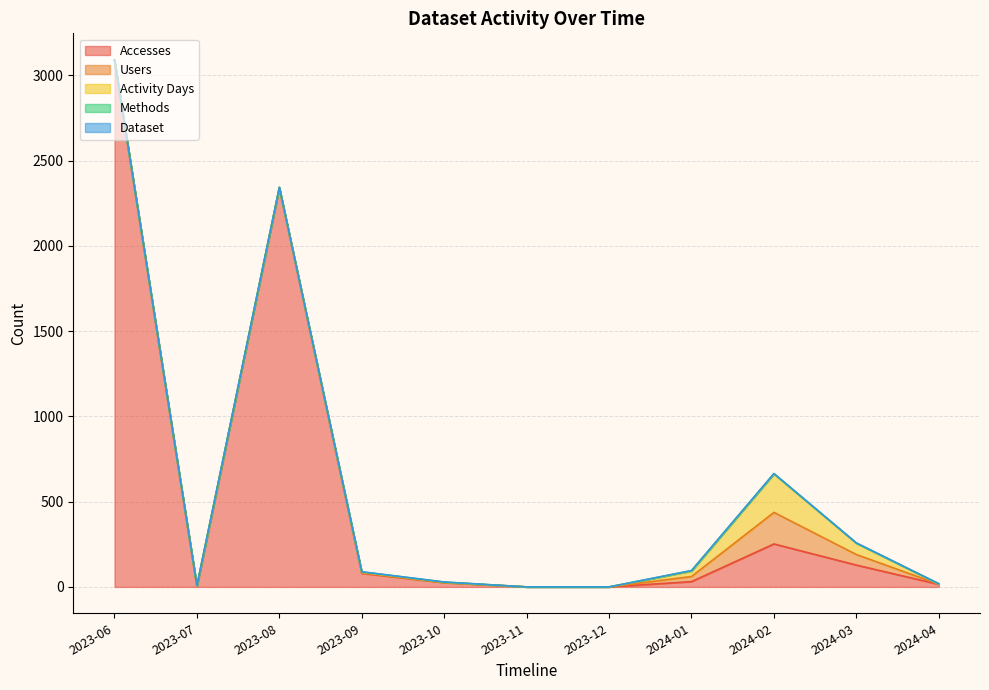

At which category does Activity Days reach its first local valley?

2023-08